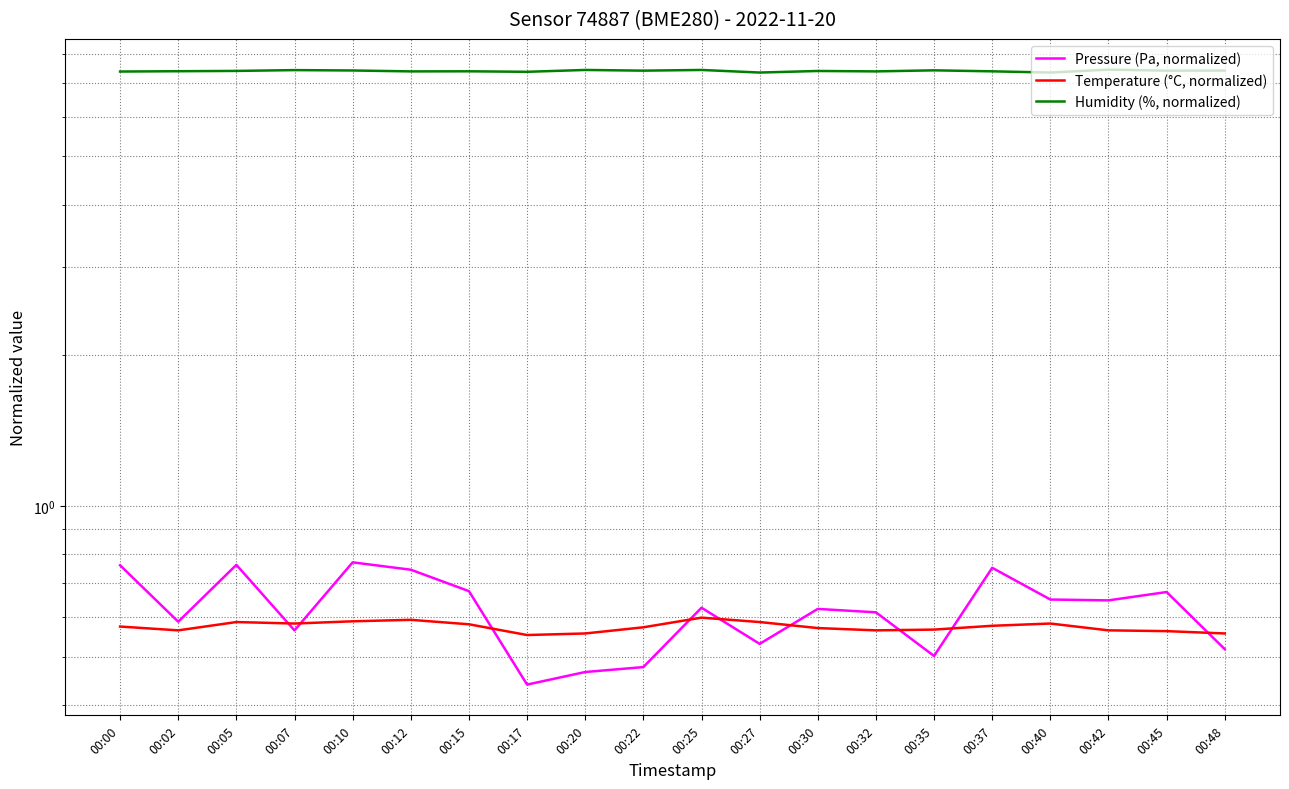

True or false: Humidity (%, normalized) and Pressure (Pa, normalized) intersect in this chart.

False